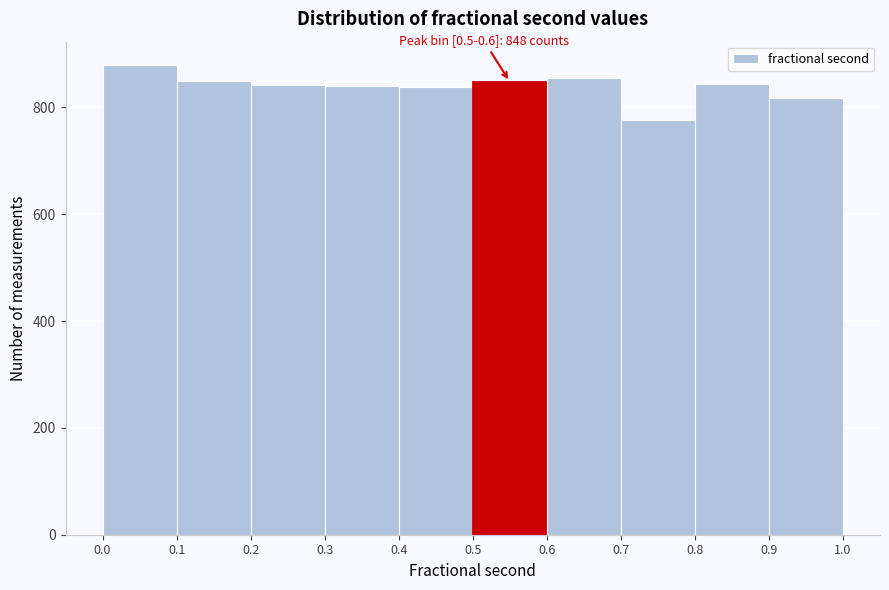

Over which range of the x-axis is the bar tallest?

0.0 to 0.1